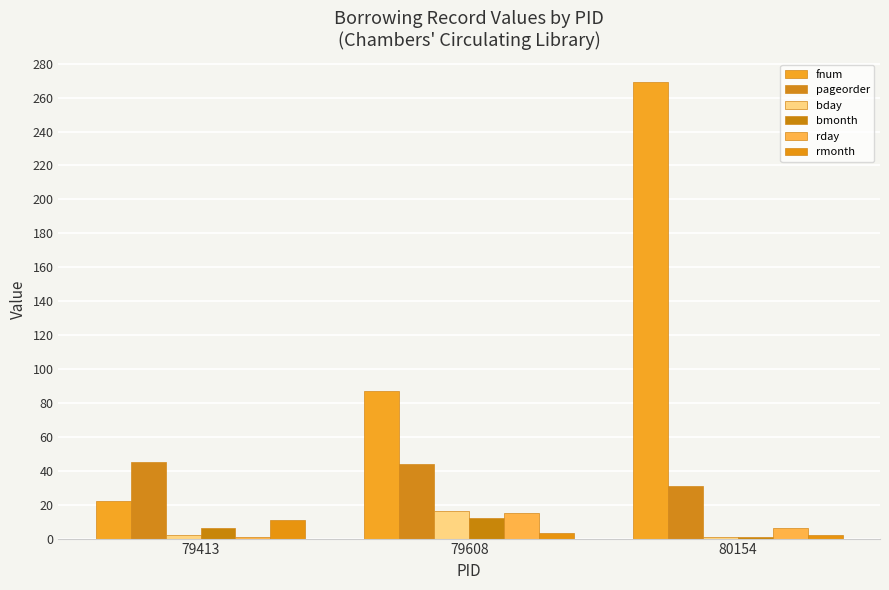

How many series are shown in this chart?

6